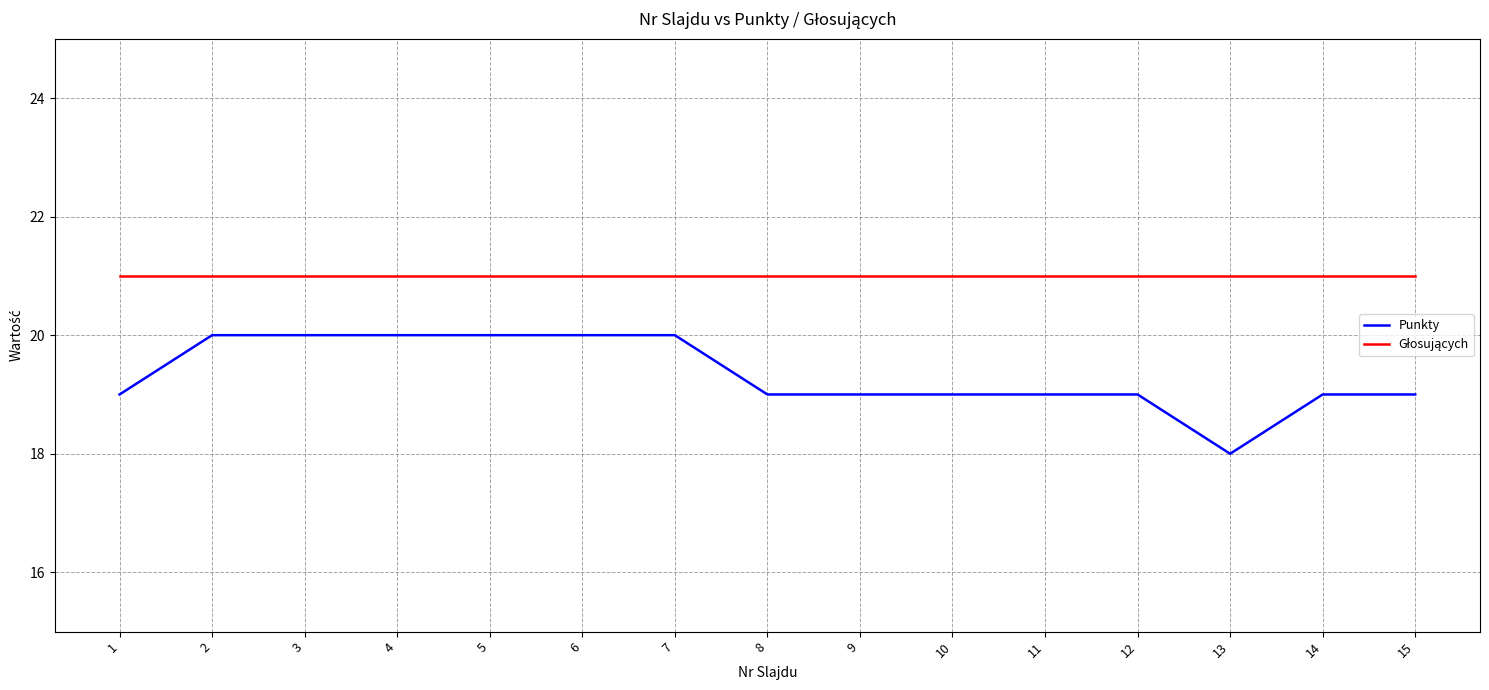

Which series has the largest range (max minus min)?

Punkty